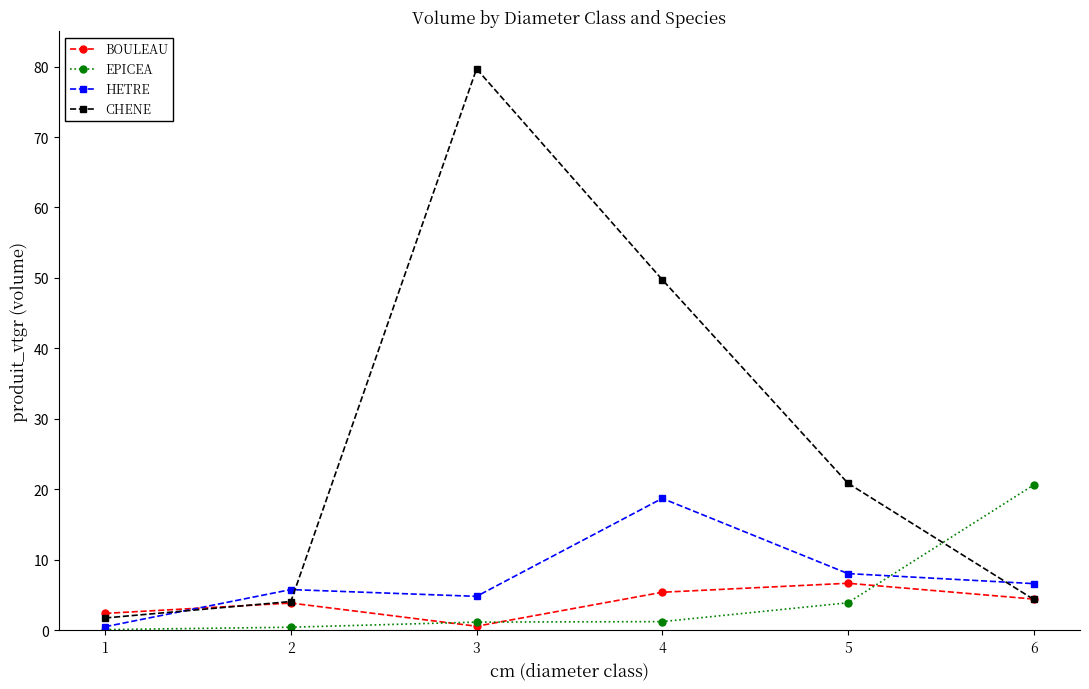

Rank the series at 5 from highest to lowest value.

CHENE, HETRE, BOULEAU, EPICEA